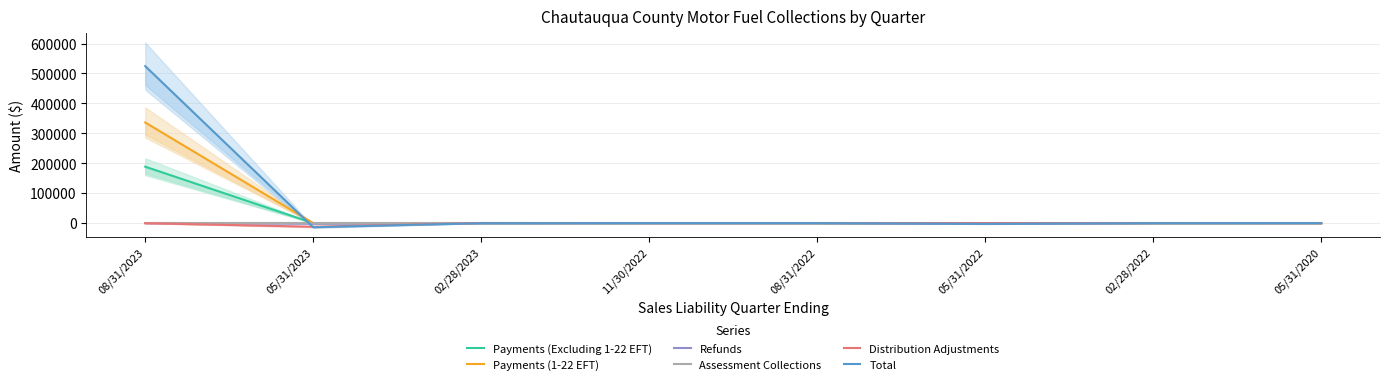

Between 05/31/2020 and 05/31/2022, which is larger?

05/31/2020